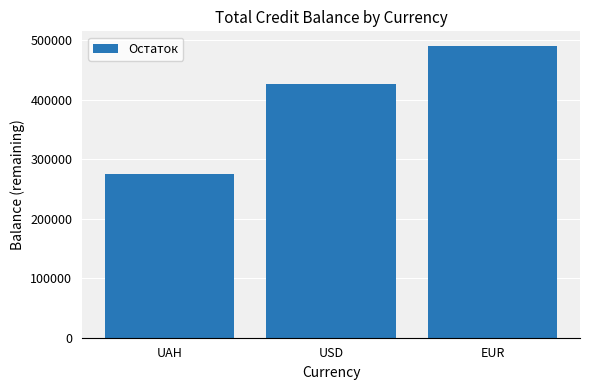

Which label corresponds to the largest value in the chart?

EUR